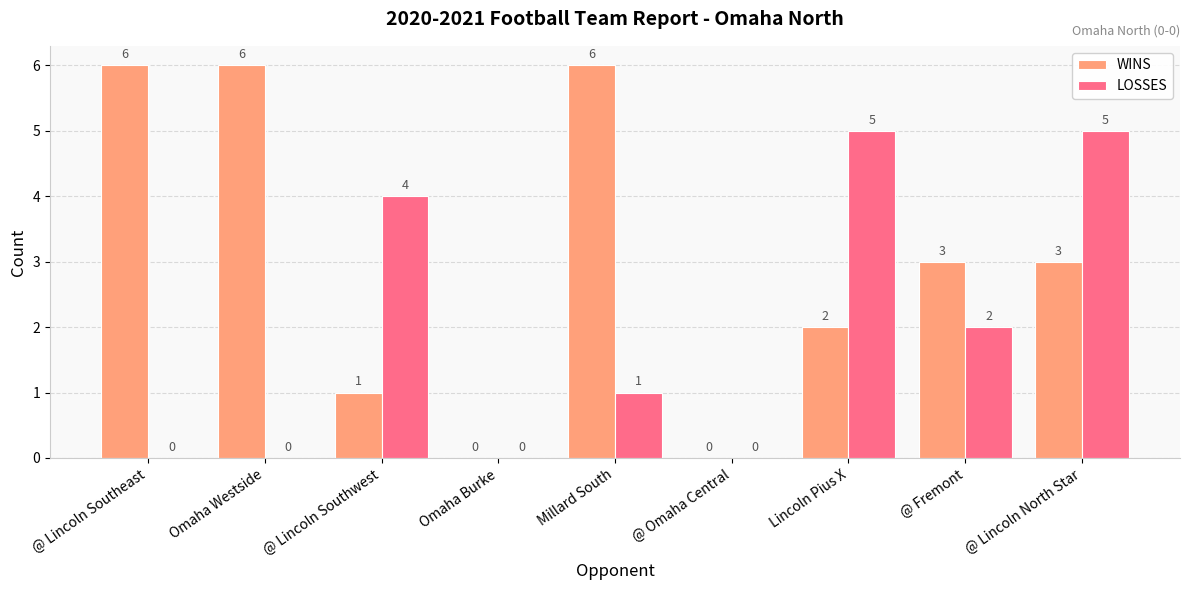

True or false: WINS has a value of 2 at Omaha Westside.

False